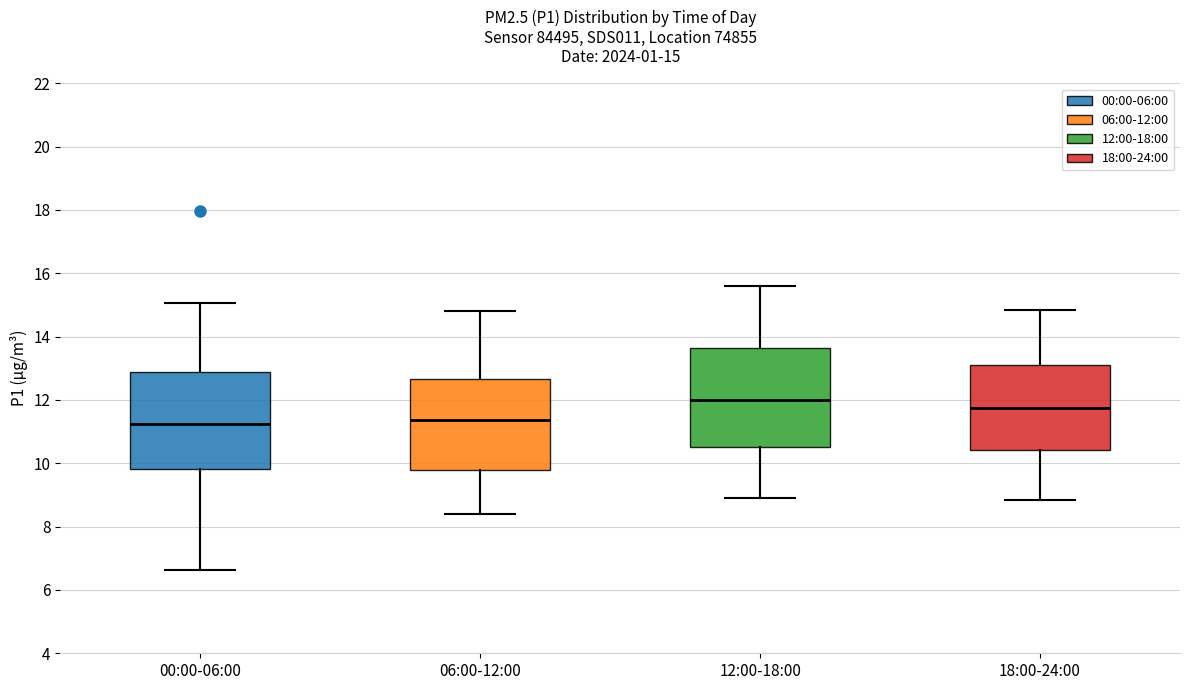

Which box's median line is the highest?

12:00-18:00